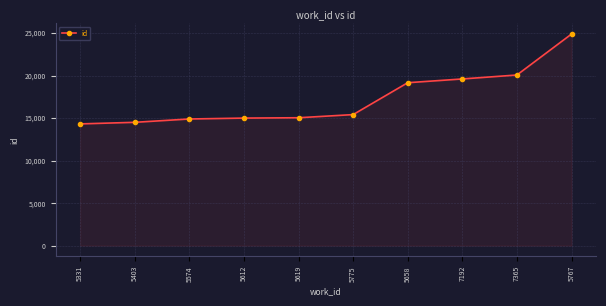

How many lines are shown in the chart?

1